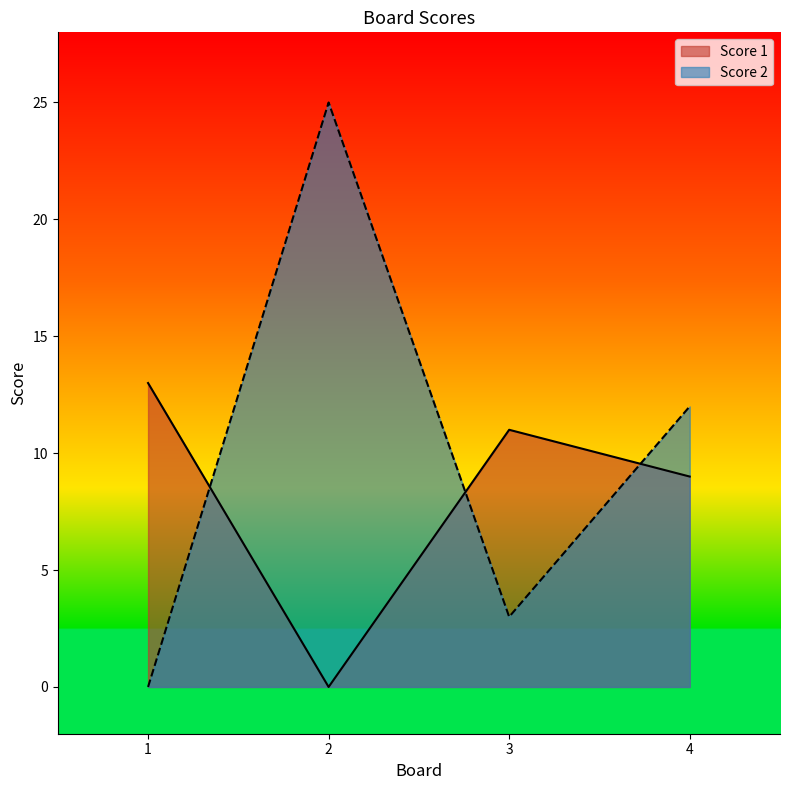

How many series are shown in this chart?

2